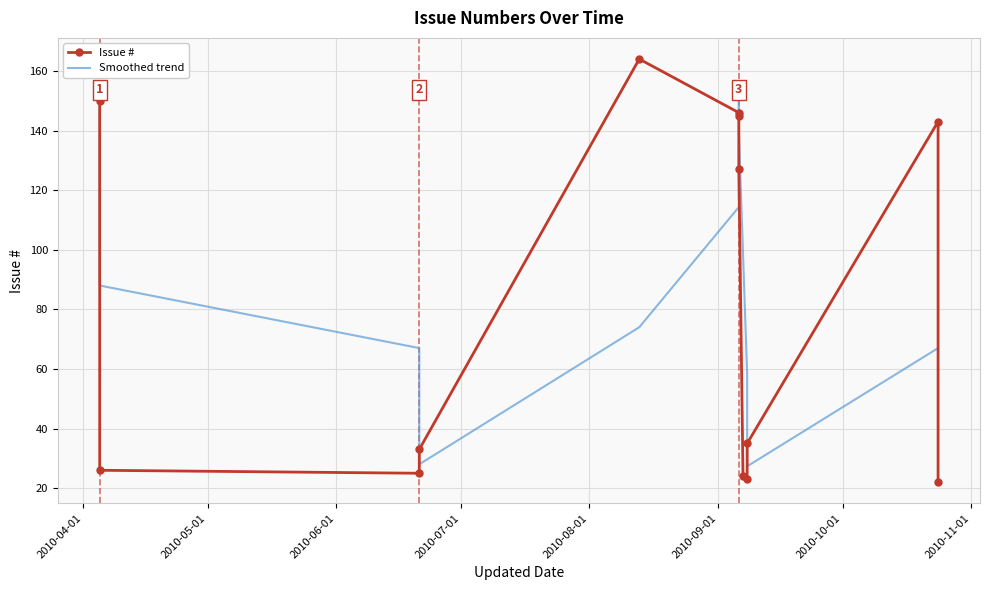

What is the greatest value displayed?

164.0